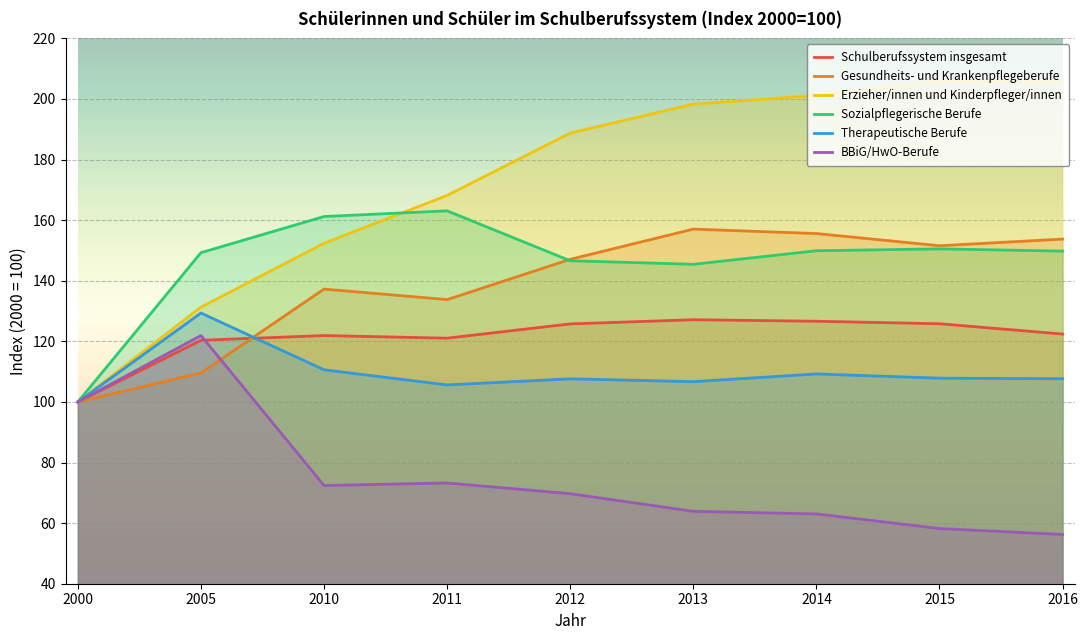

What is the sum of the Therapeutische Berufe values at 2005 and 2016?

237.0